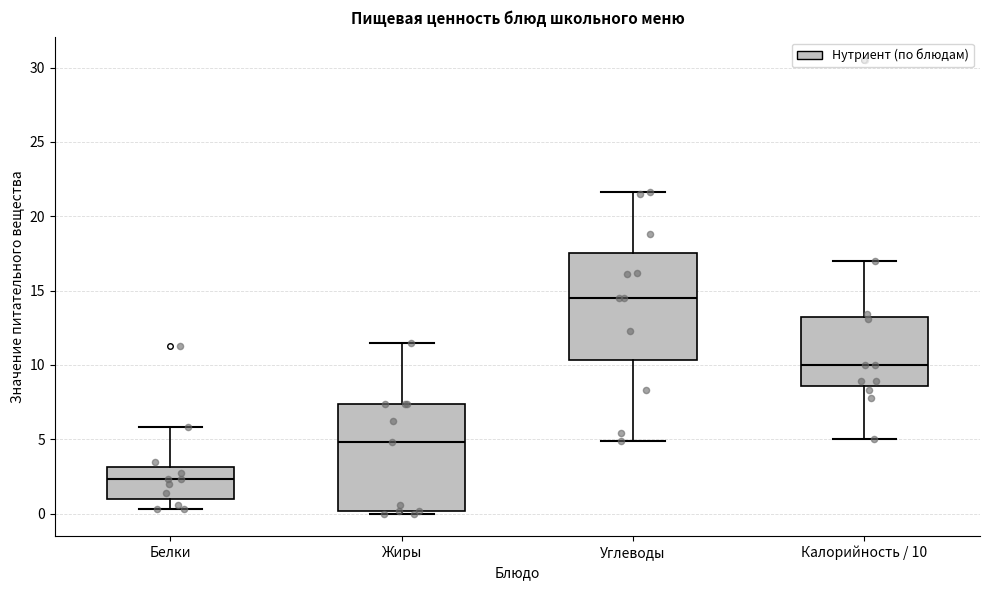

Where does the median line of the box for Углеводы sit on the y-axis? The values are not printed on the chart, so give them approximately, as read against the axis.

14.5